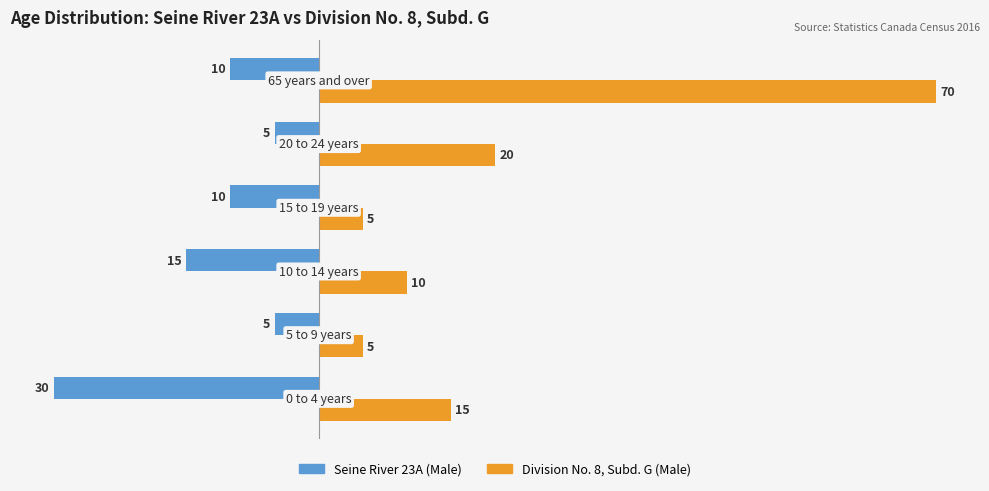

What is the minimum value for Seine River 23A (Male)?

-30